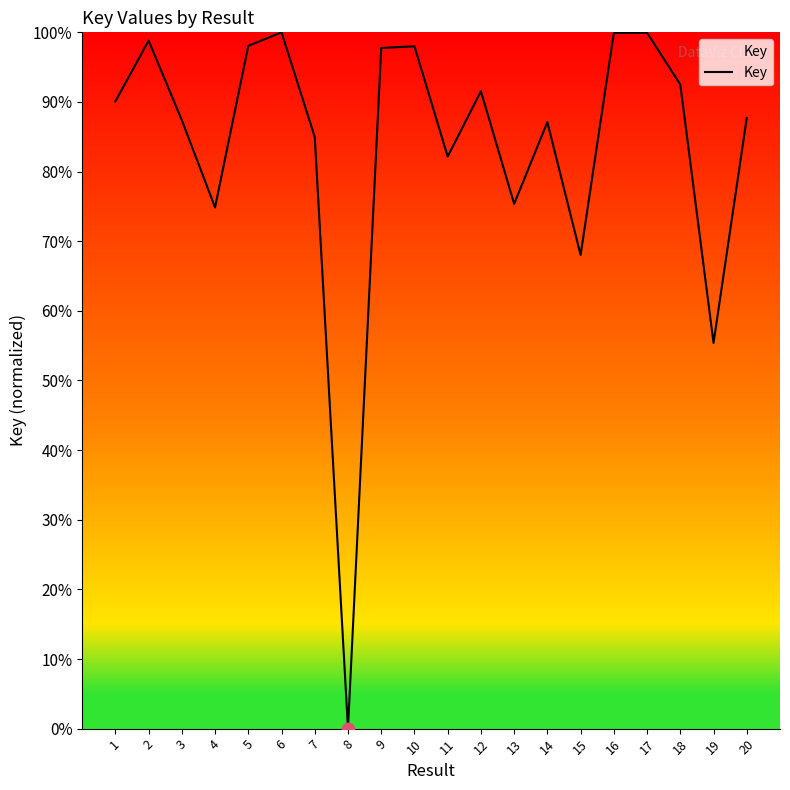

What is the ratio of the value at 6 to the value at 2?

1.0